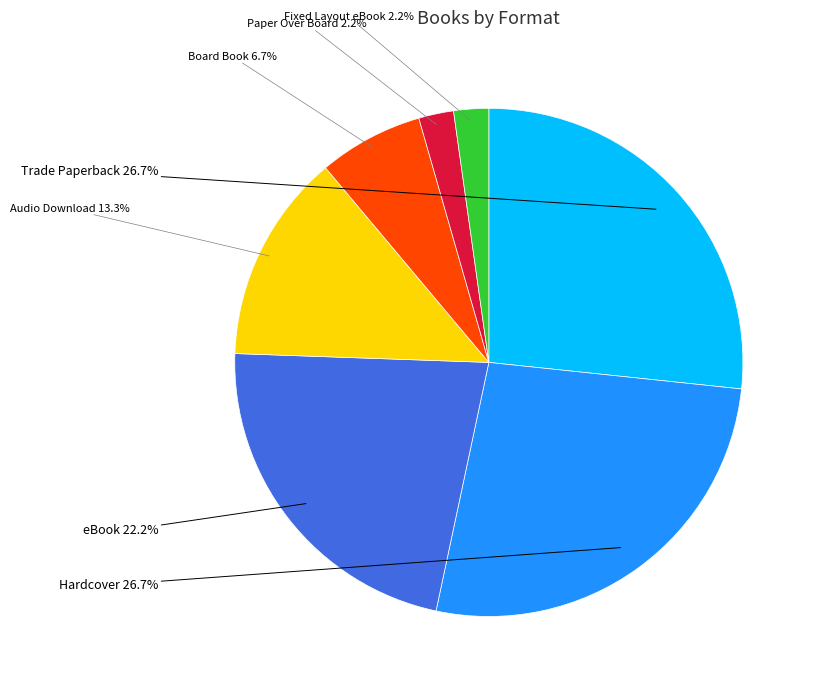

Do eBook and Paper Over Board together represent more than half of the pie?

No